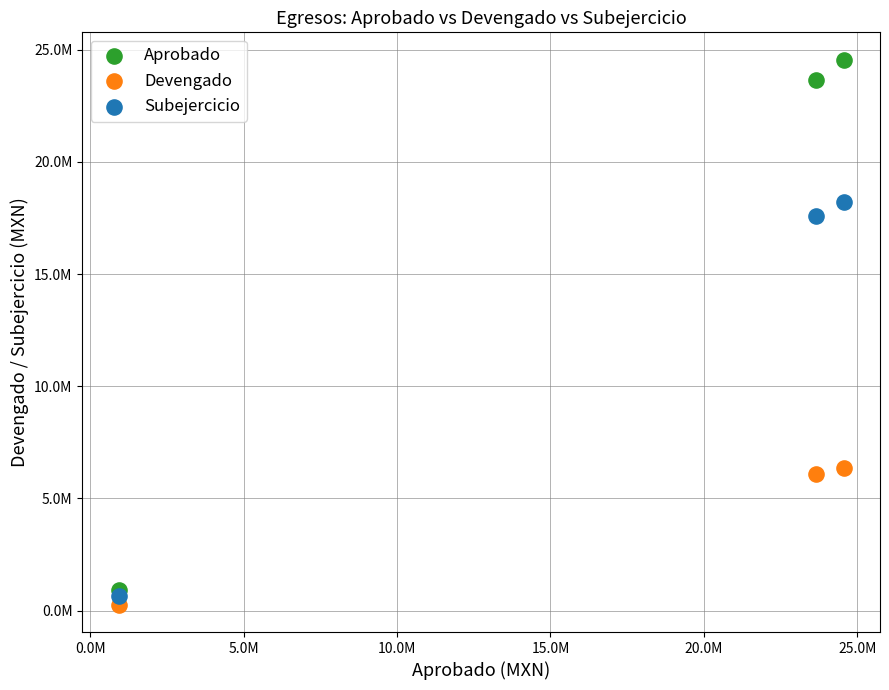

Which series has the widest spread of Y values?

Aprobado